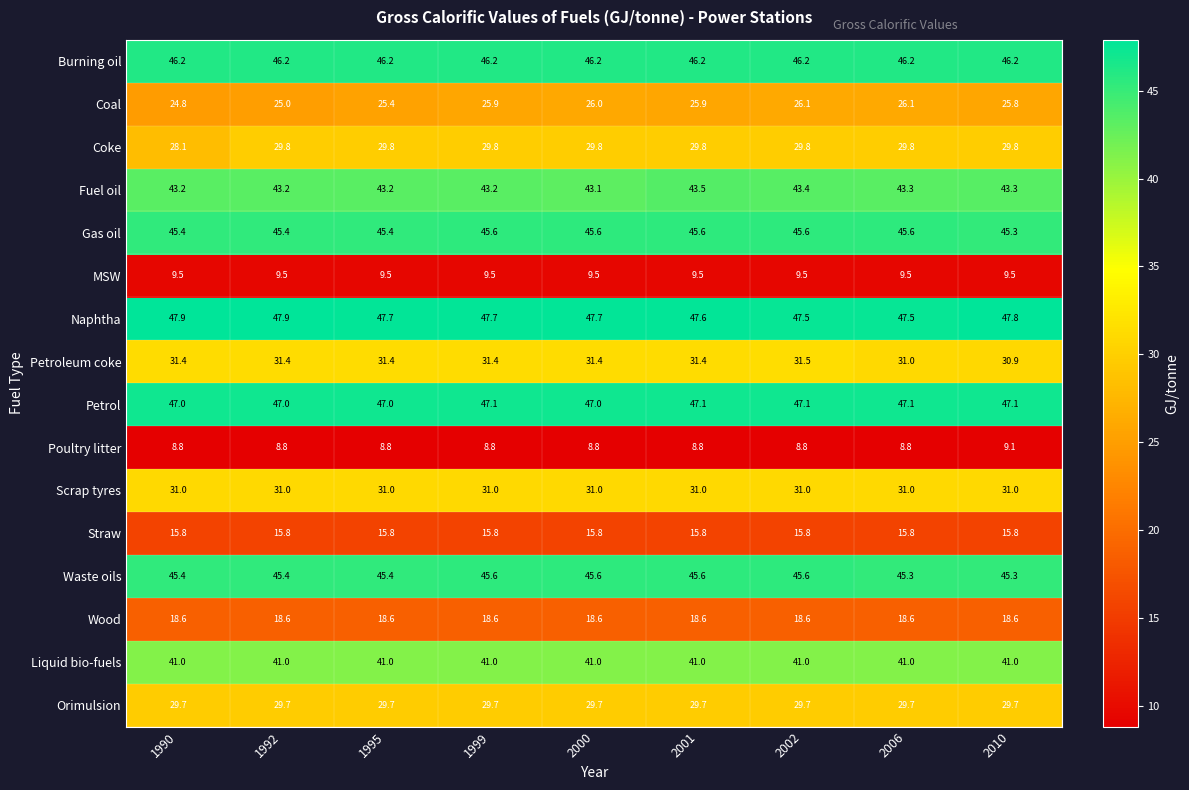

The Coal series shows 24.8 at 1990. True or false?

True